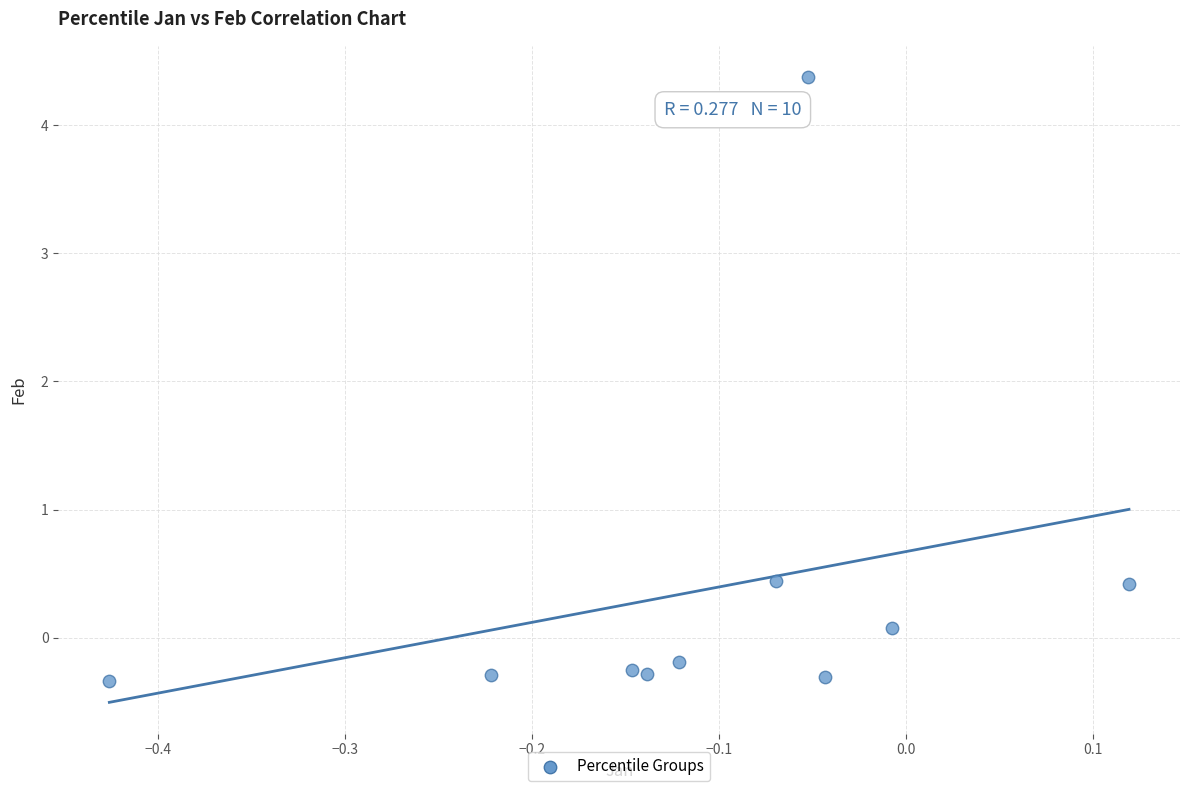

What is the average Y value?

0.4